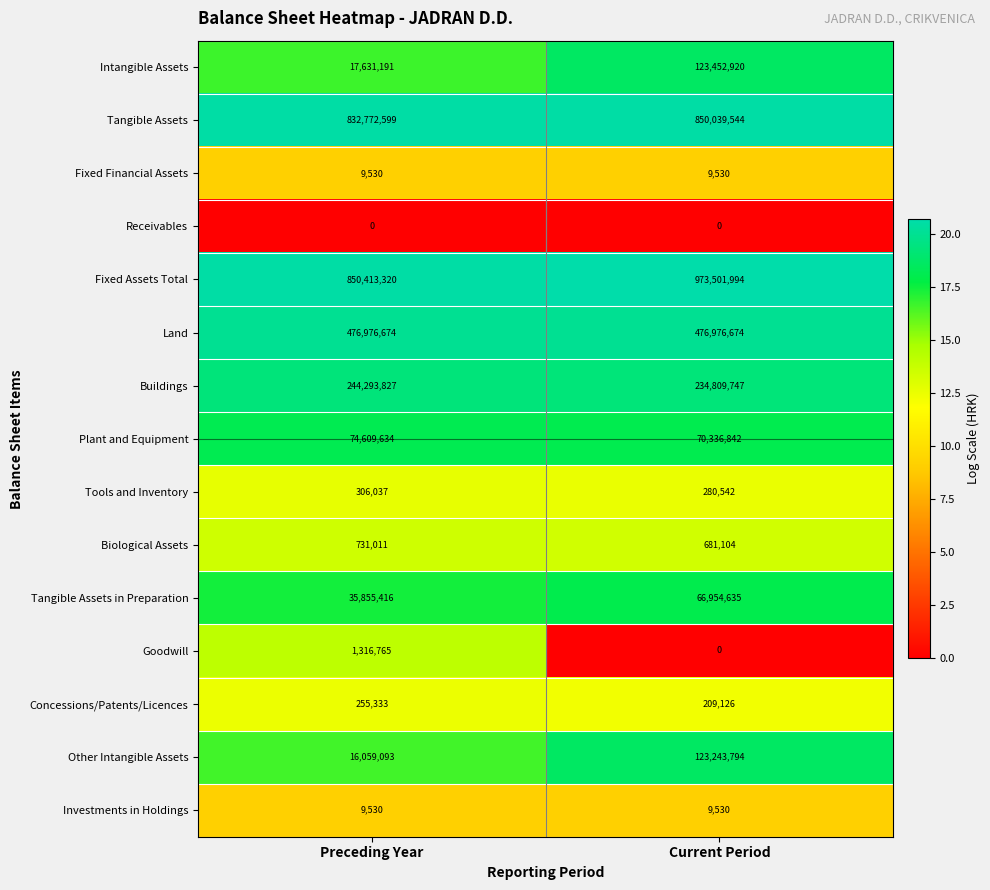

What is the highest value of the Investments in Holdings series?

9530